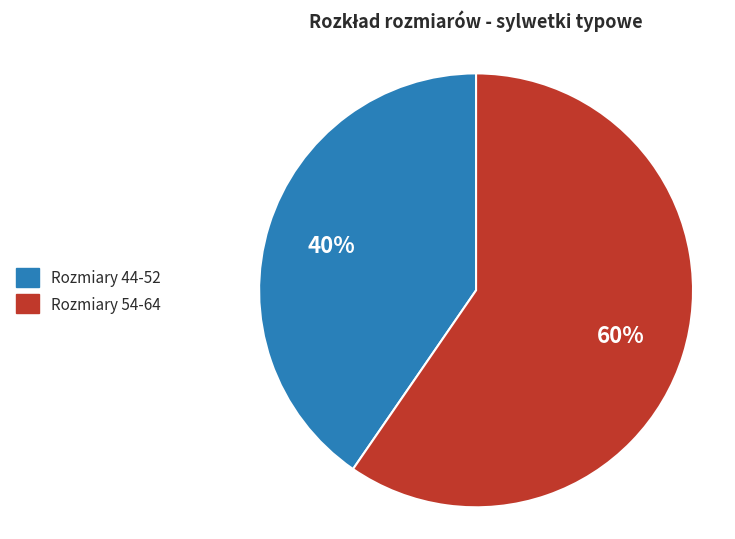

Do Rozmiary 44-52 and Rozmiary 54-64 together represent more than half of the pie?

Yes